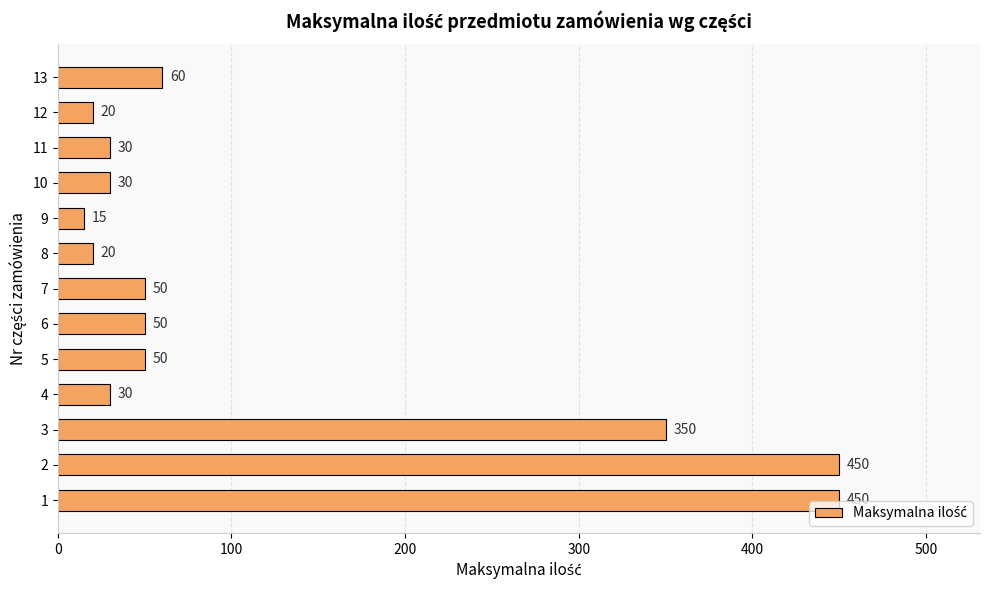

What is the change in value from 3 to 8?

-330